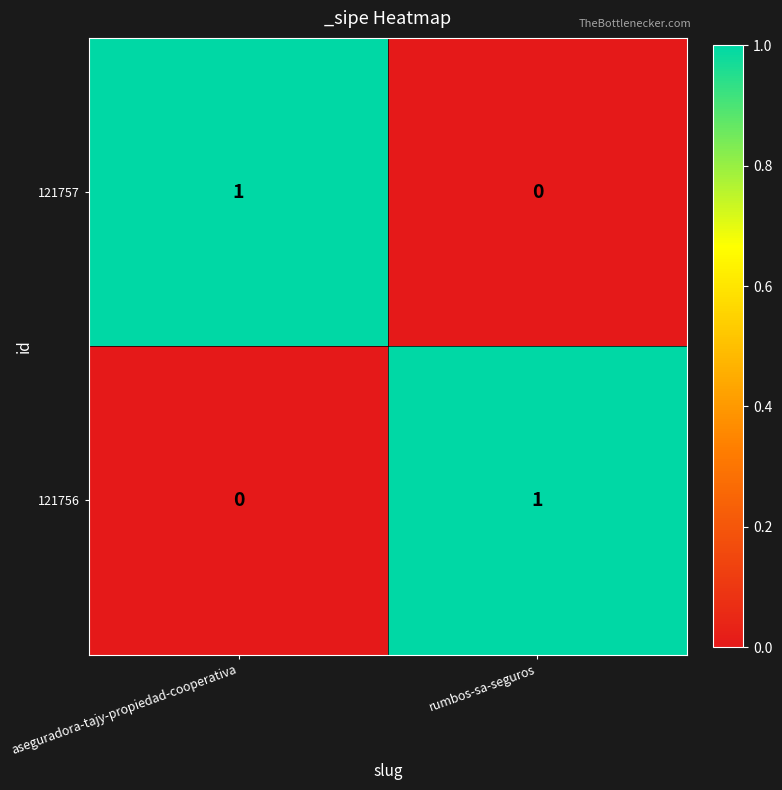

Rank the series at aseguradora-tajy-propiedad-cooperativa from highest to lowest value.

121757, 121756